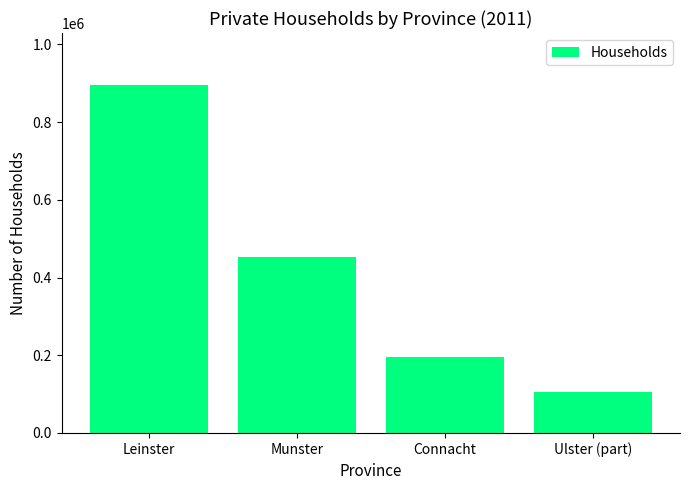

What is the maximum value shown in the chart?

895149